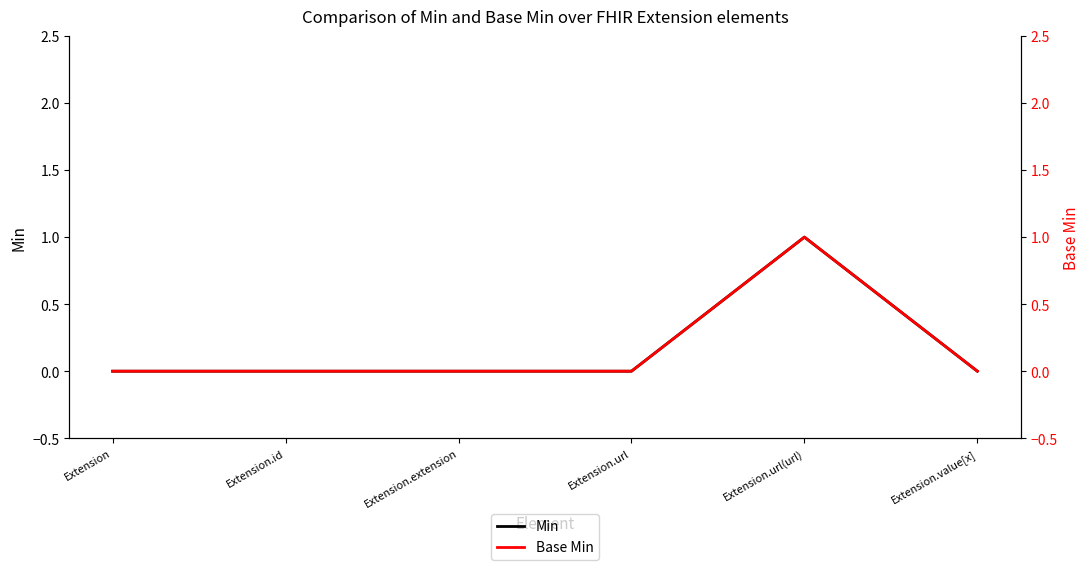

True or false: Base Min and Min cross at least once.

False